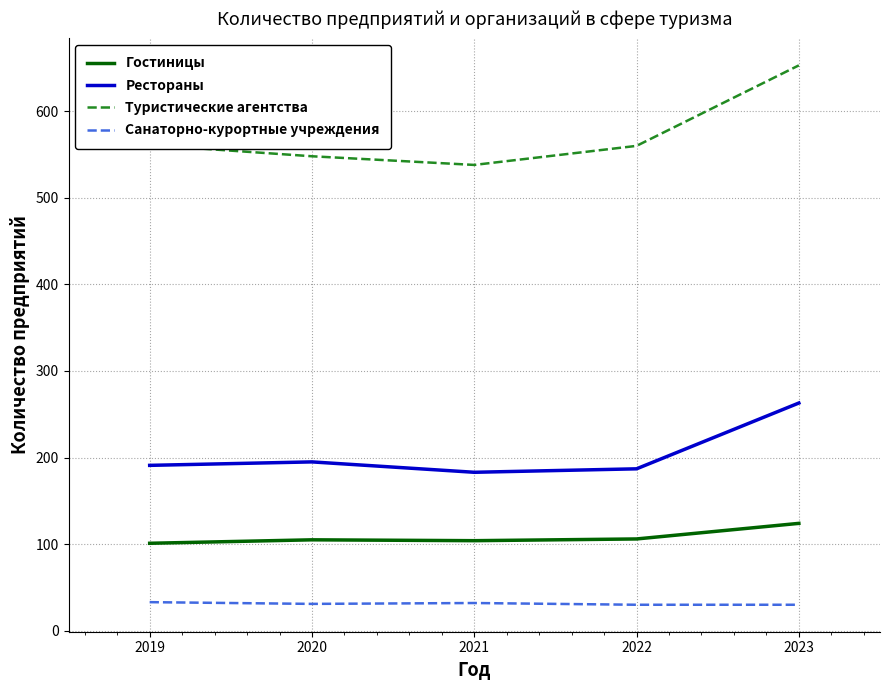

What is the minimum value shown in the chart?

30